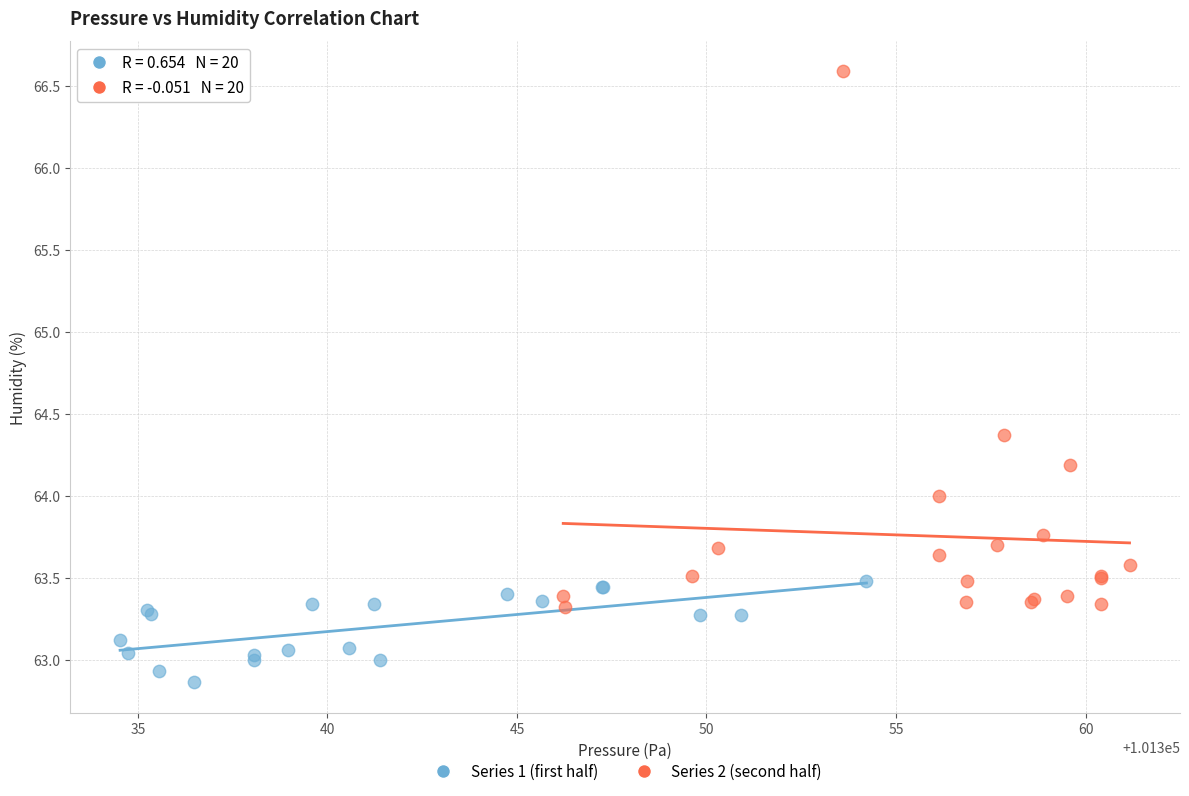

Which series reaches the maximum Y coordinate?

Series 2 (second half)